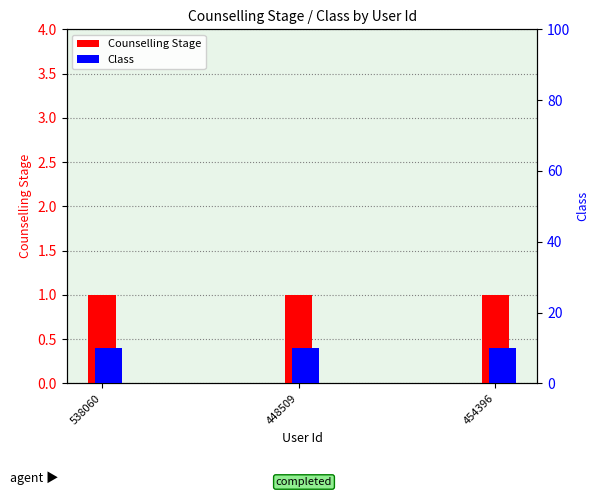

What position from the right is 448509?

2